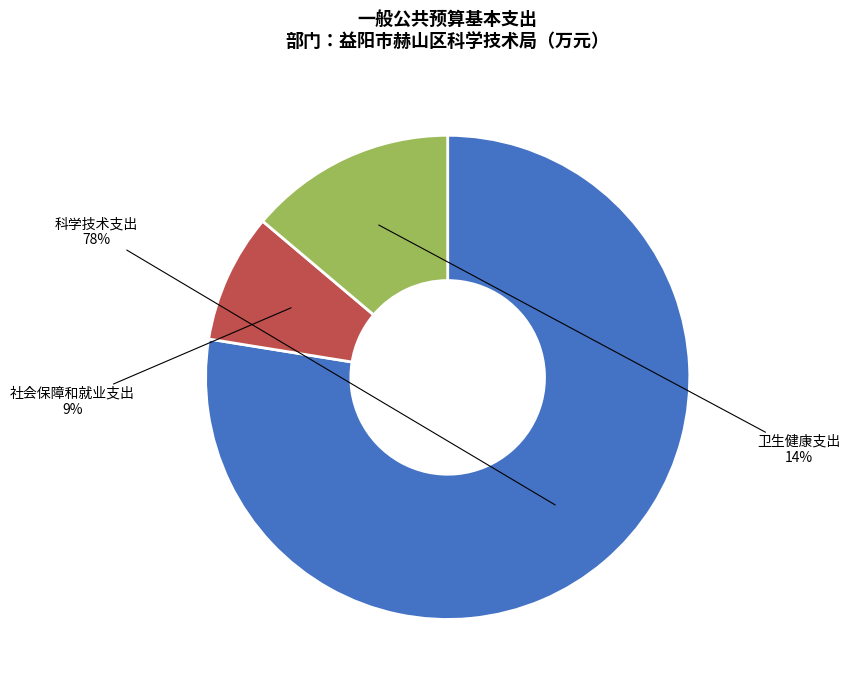

What is the majority slice?

科学技术支出